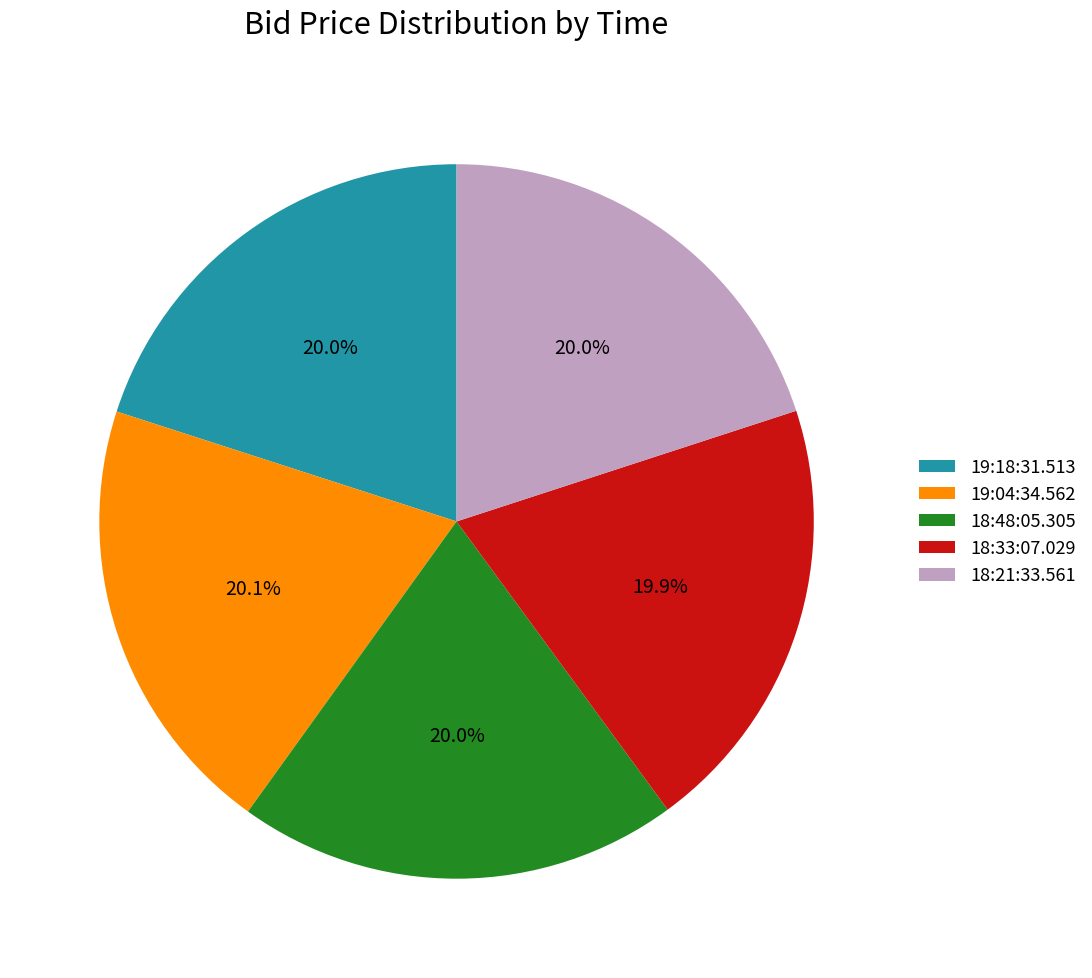

To the nearest percent, what portion does 18:33:07.029 represent?

20%